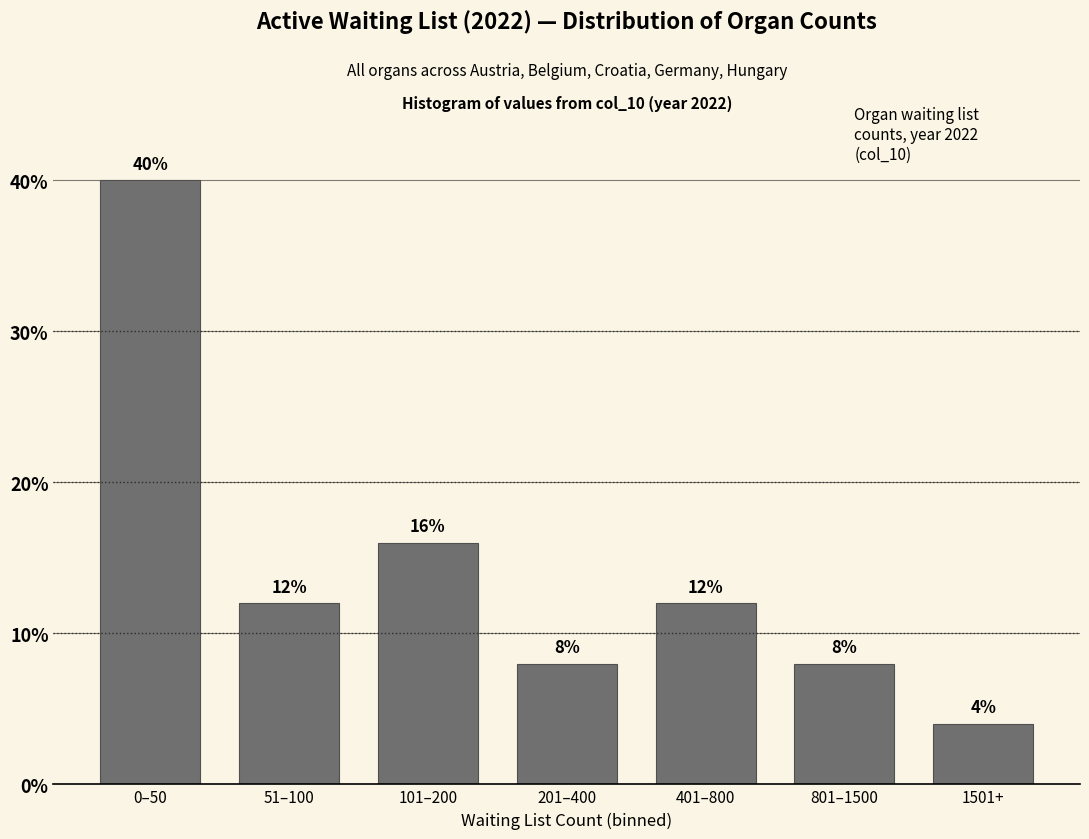

Reading left to right, transcribe all the data shown in this chart.

0–50=40	51–100=12	101–200=16	201–400=8	401–800=12	801–1500=8	1501+=4